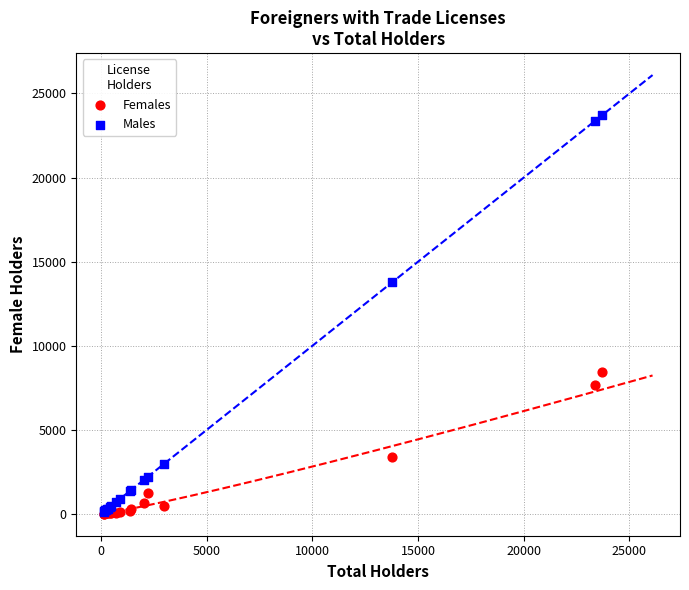

In the Males series, what Y value is closest to 11937?

13788